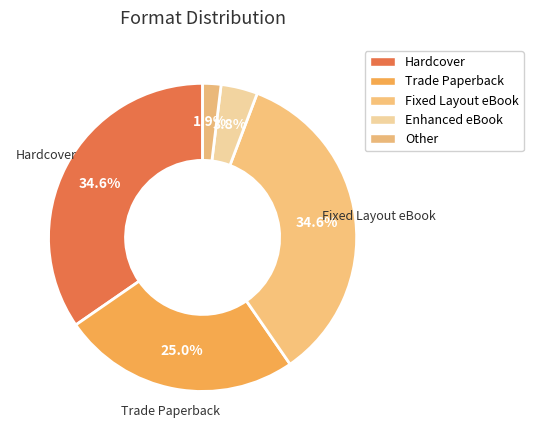

Is it true that Trade Paperback is 25% of the pie?

True